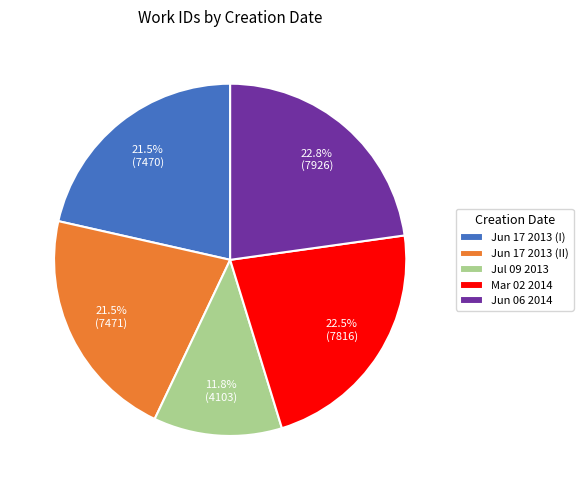

What is the smallest slice in the pie chart?

Jul 09 2013